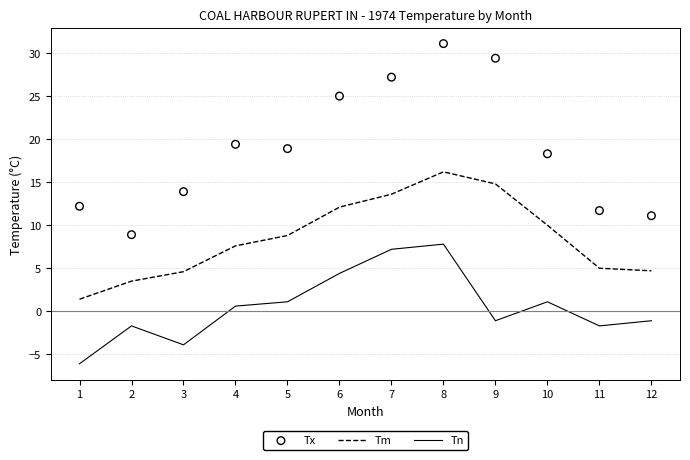

Is the value of Tn at 1 greater than the value of Tx at 9?

No